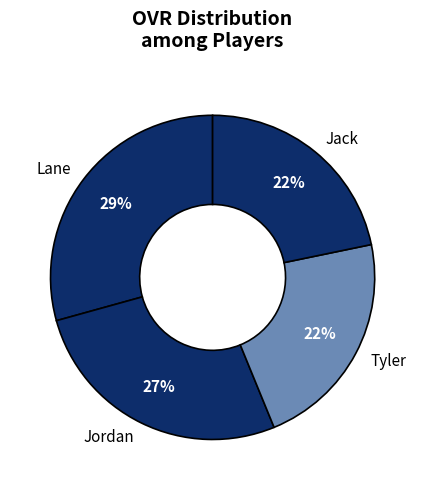

Combined, do Lane and Jack account for over 50%?

Yes